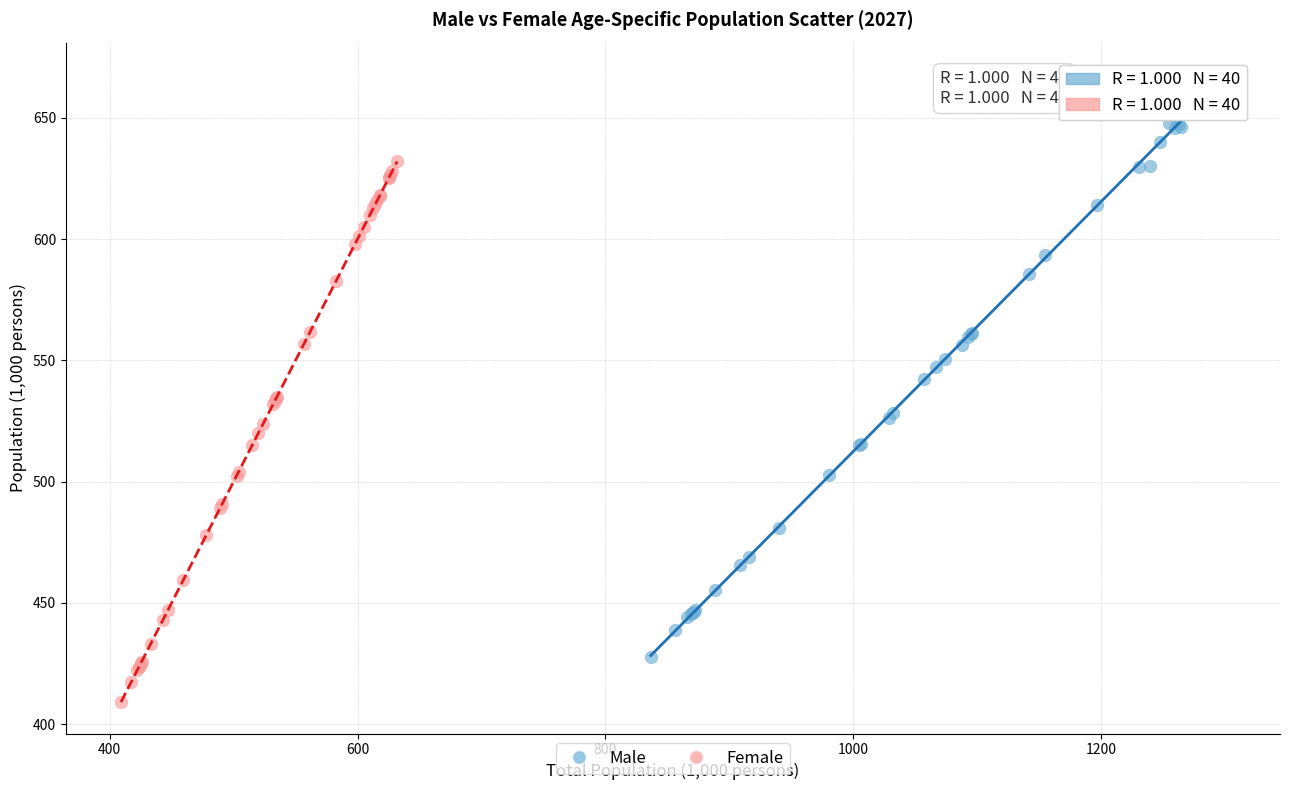

Which series has the largest Y range (max minus min)?

Male